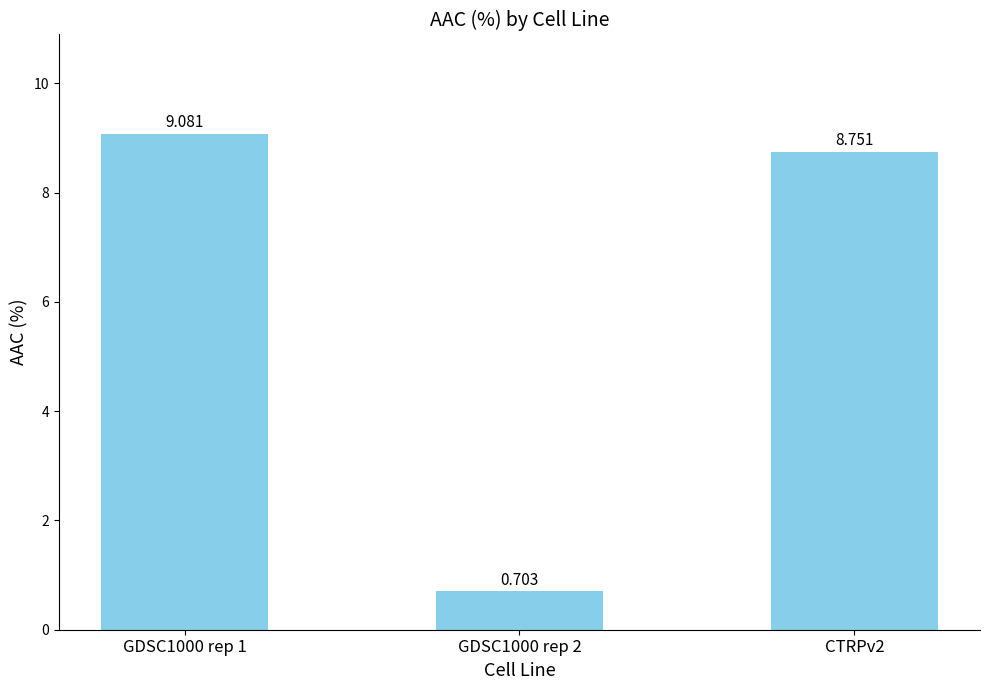

How many values exceed 8?

2